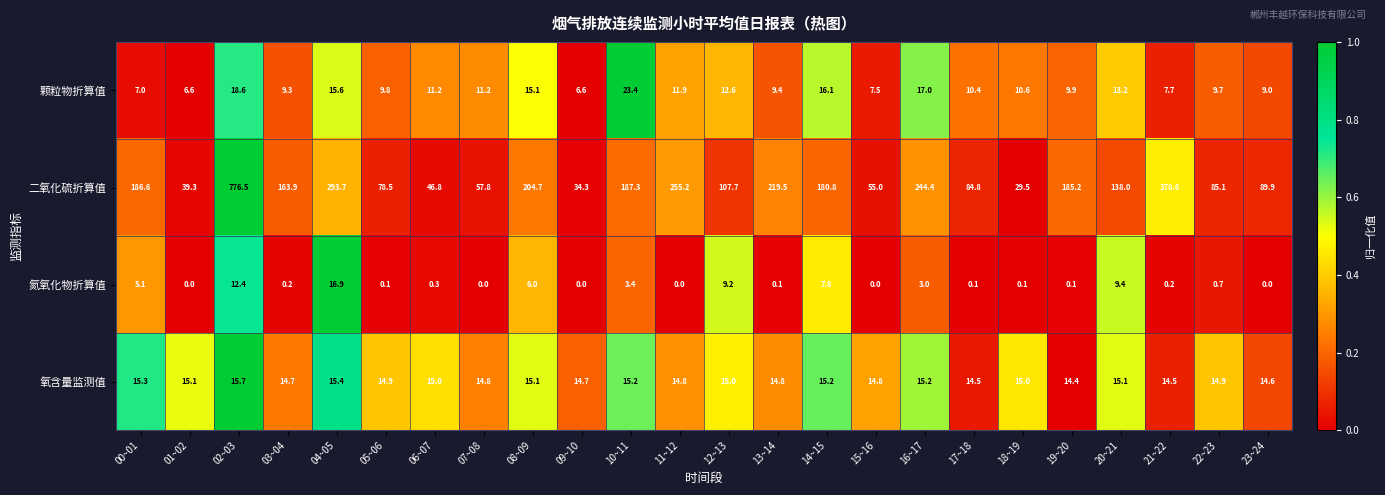

What is the difference between the 二氧化硫折算值 values at 16~17 and 13~14?

24.9